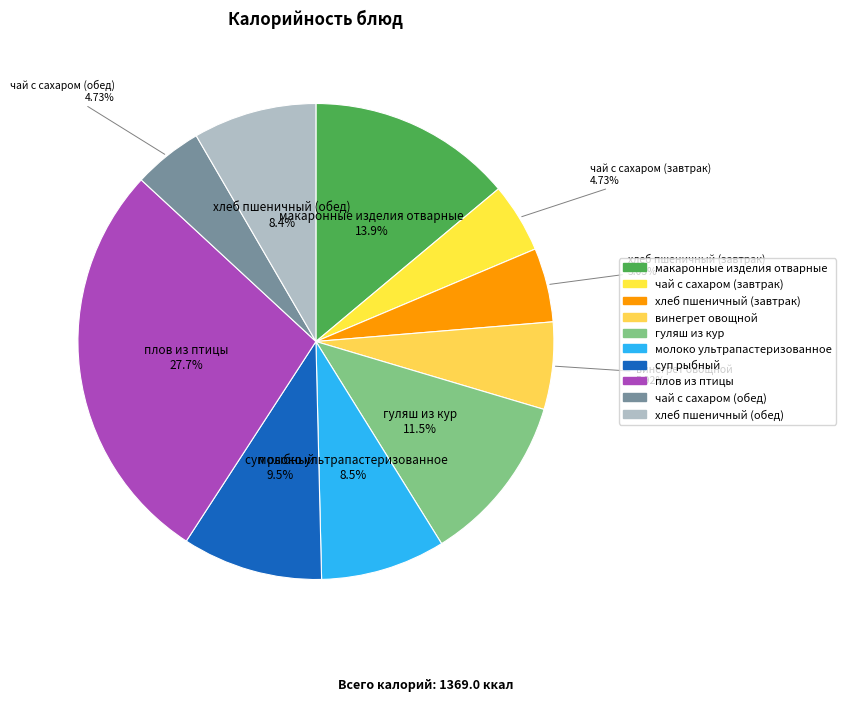

What is the ratio of the value at молоко ультрапастеризованное to the value at хлеб пшеничный (обед)?

1.0